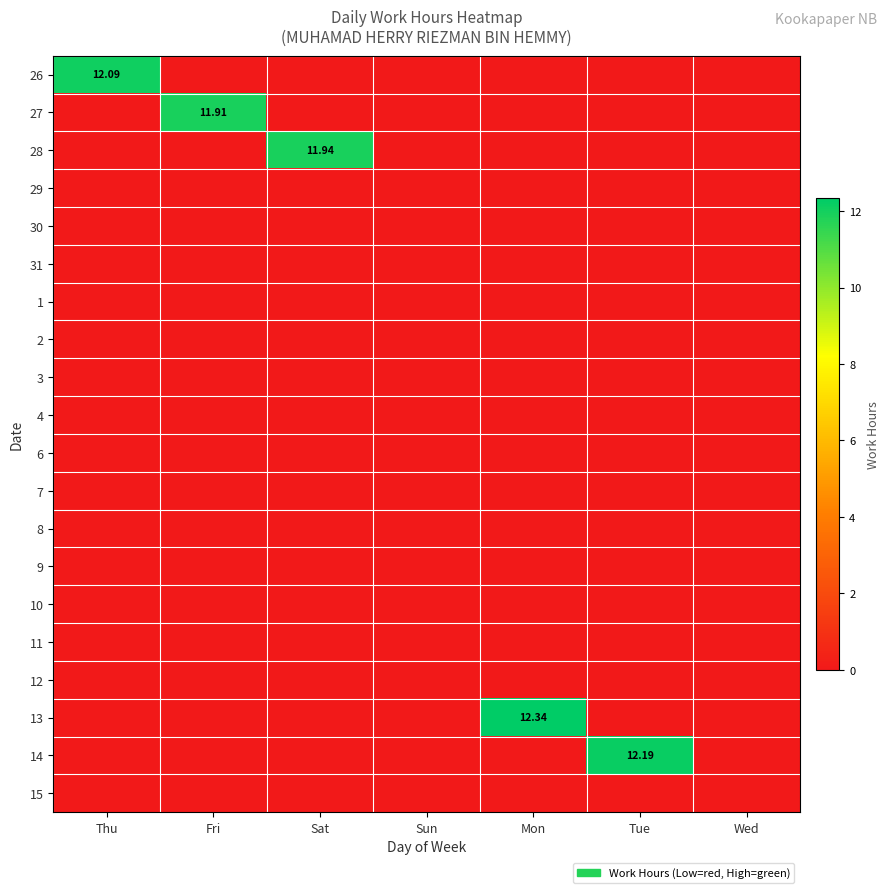

True or false: 13 has a value of 6.7 at Sun.

False